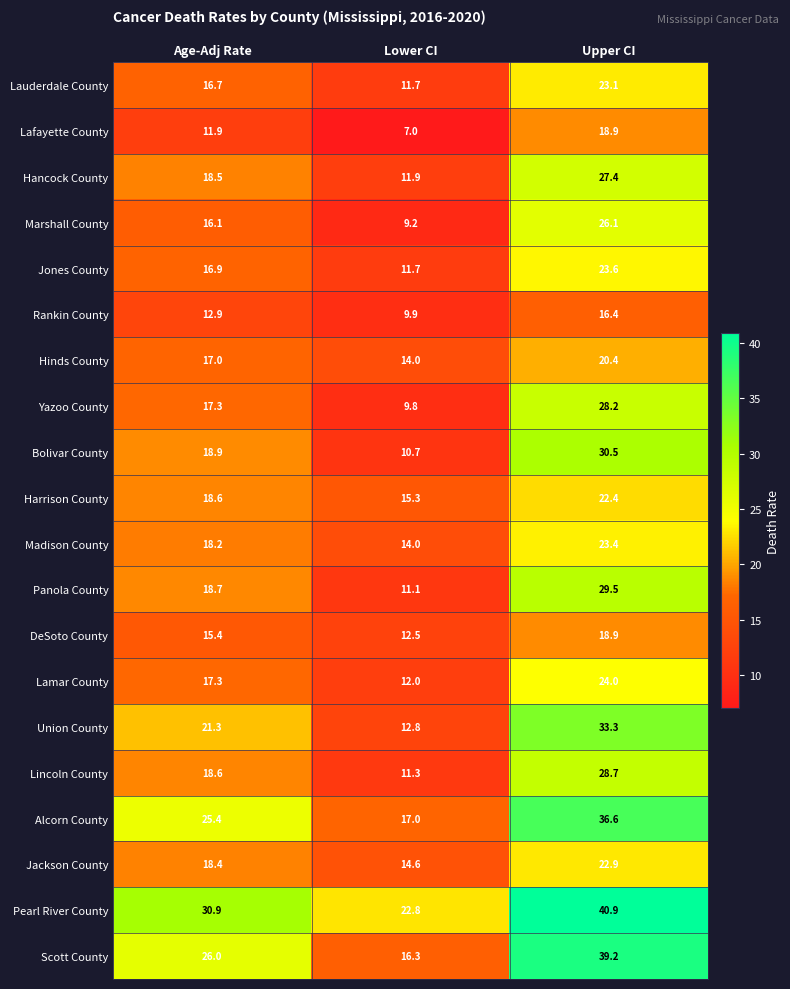

How many categories are shown in the chart?

3